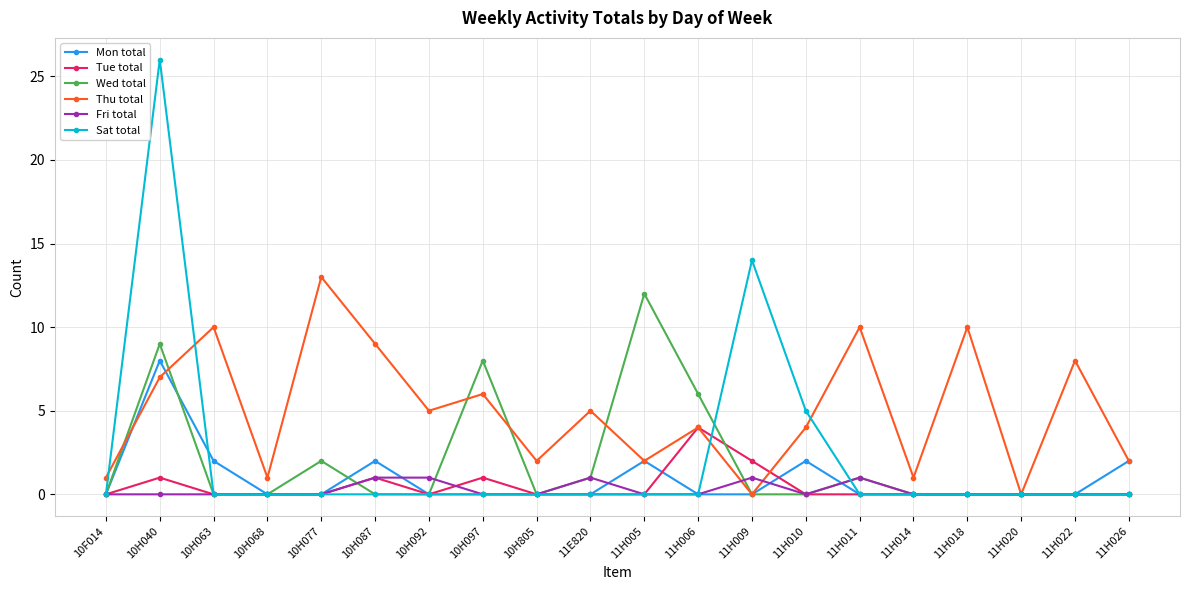

What is the label of the 2nd point from the left?

10H040